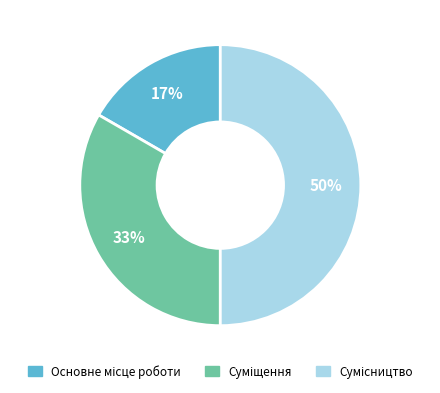

To the nearest percent, what is the difference between the largest and smallest slice percentages?

33%